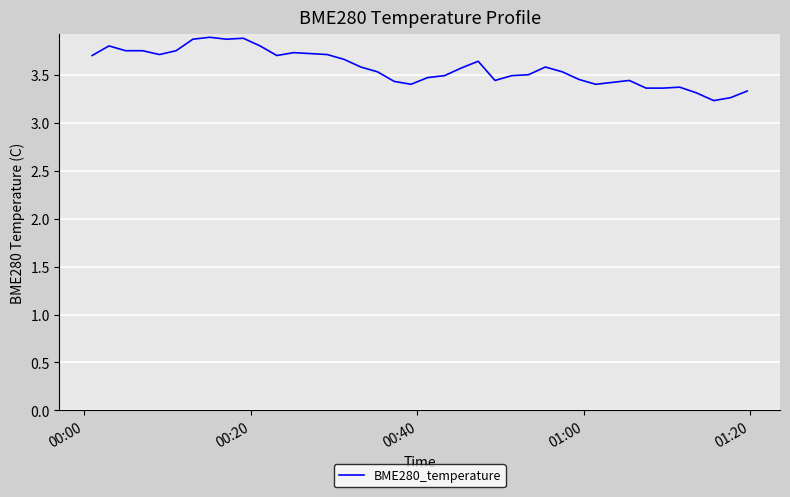

What is the difference between the maximum and minimum values?

0.7